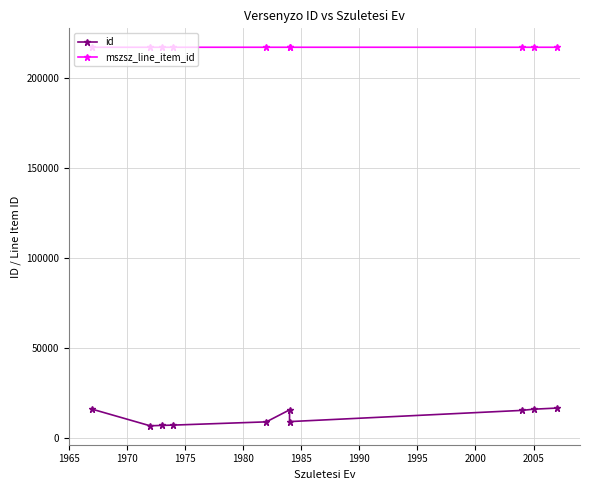

What is the maximum value shown in the chart?

217238